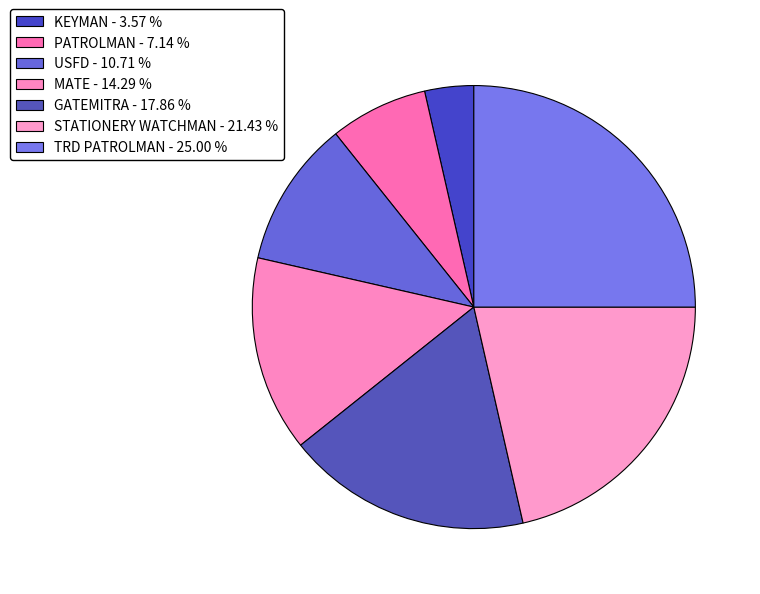

To the nearest percent, what portion does USFD represent?

11%